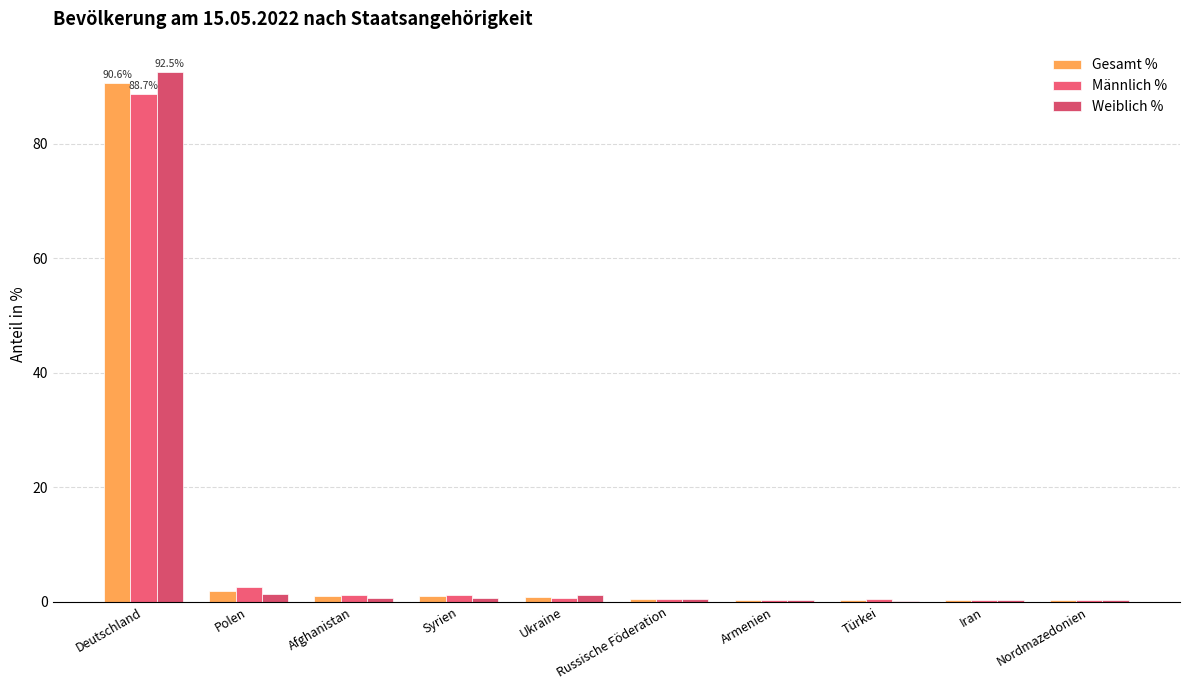

At Ukraine, list the series in order from smallest to largest.

Männlich %, Gesamt %, Weiblich %